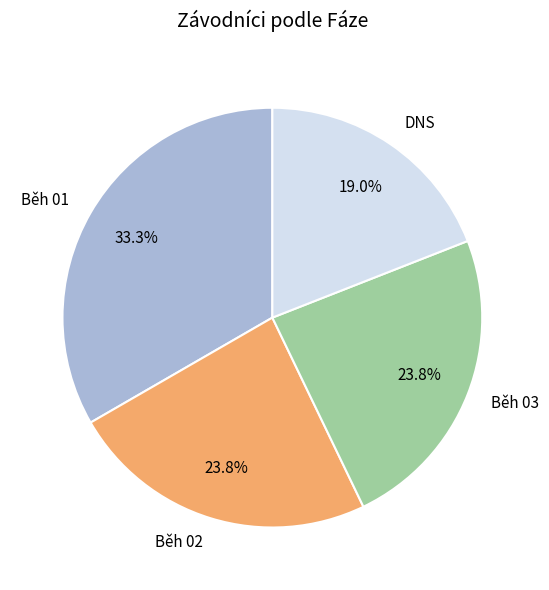

To the nearest percent, what is the difference between the largest and smallest slice percentages?

14%